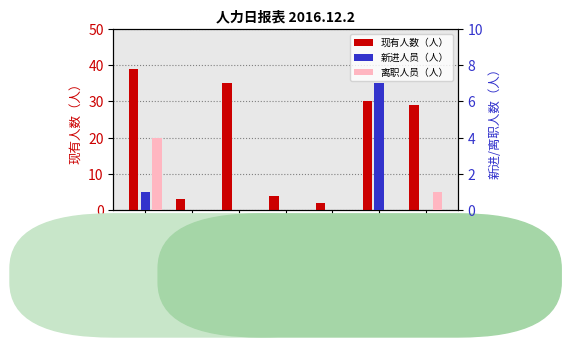

The value of 离职人员（人） at 充填B班 is -1. True or false?

False